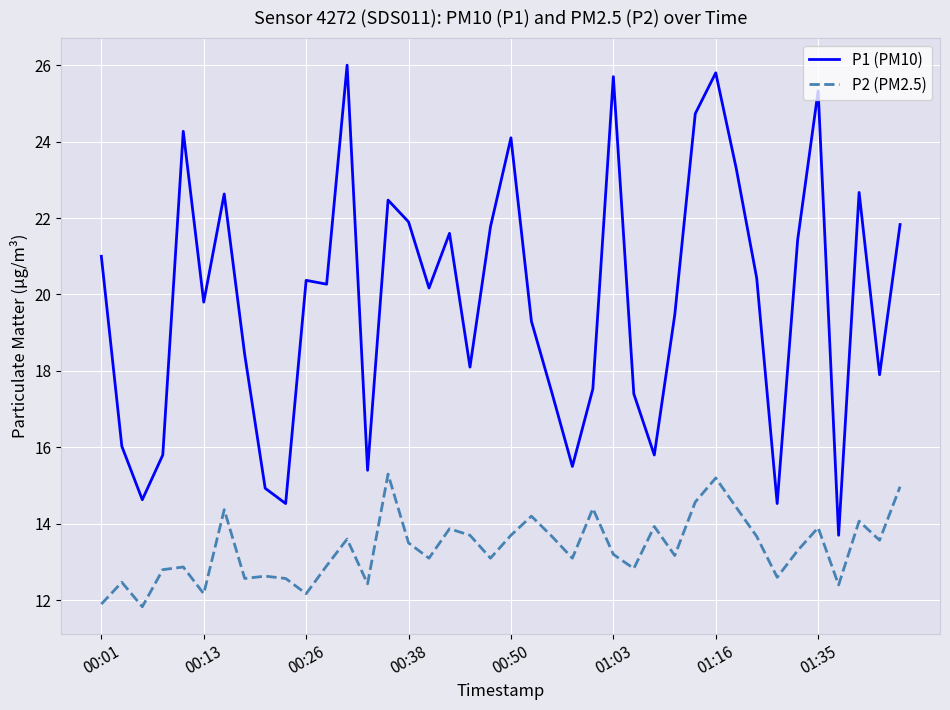

Which series has the widest spread of values?

P1 (PM10)